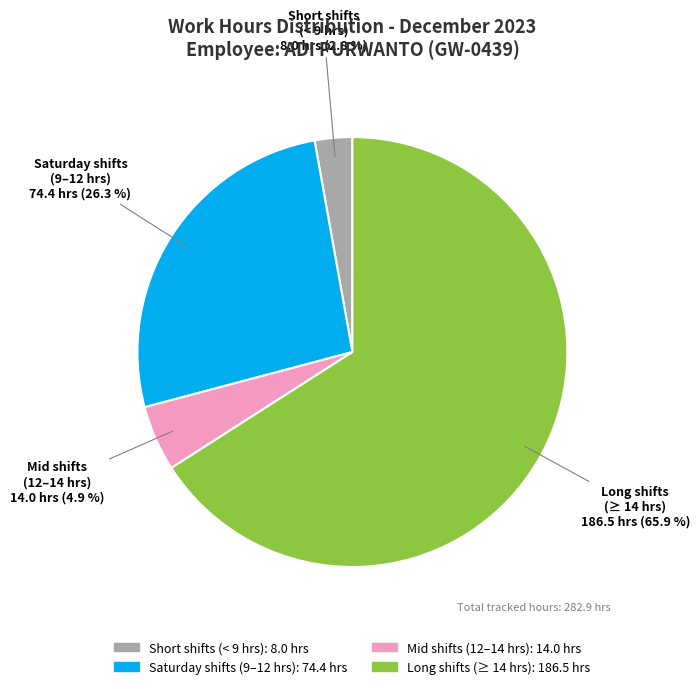

Does any single category account for the majority?

Yes